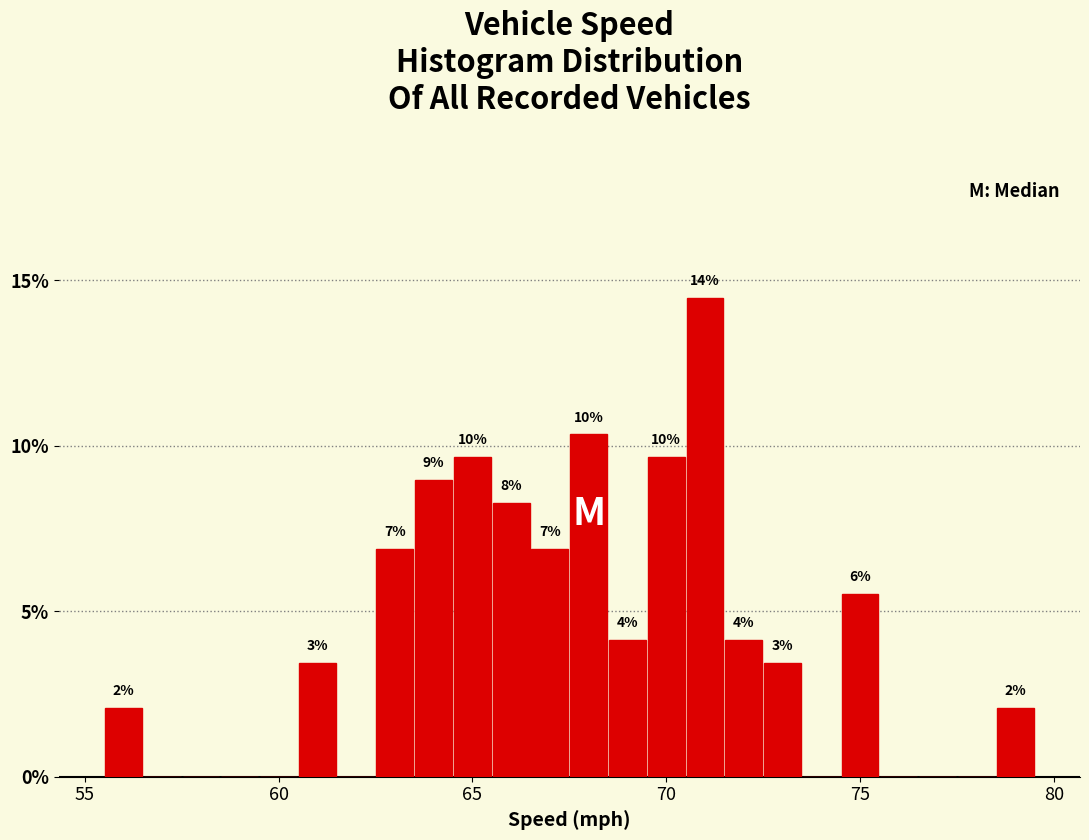

Read against the x-axis, roughly where is the centre of the tallest bar?

71.0